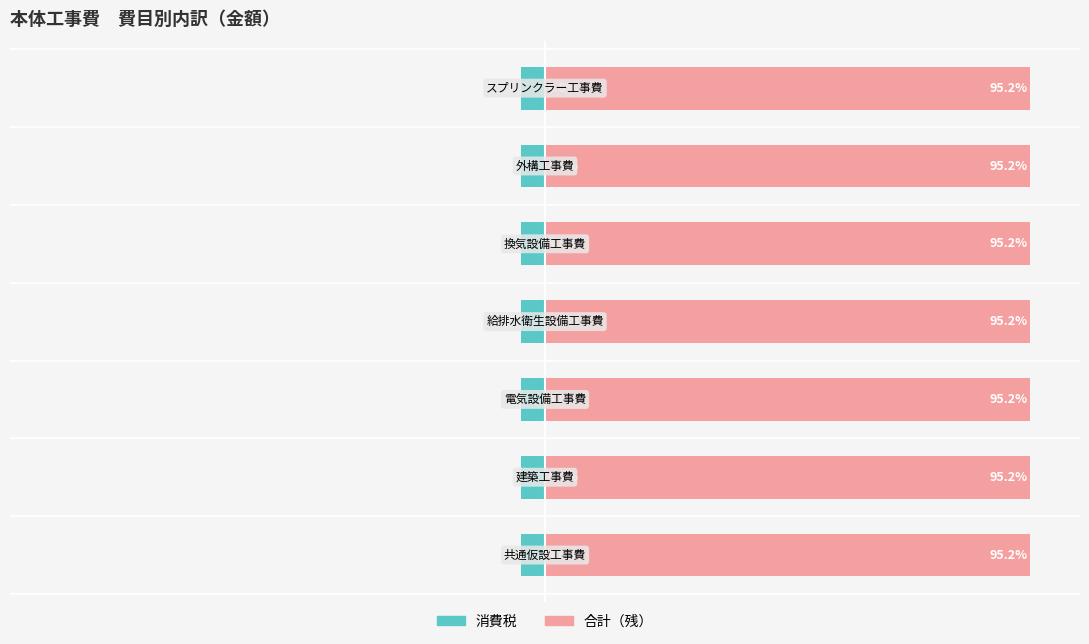

Reading left to right, what are all the values shown in this chart?

消費税: -4.8	-4.8	-4.8	-4.8	-4.8	-4.8	-4.8
合計（残）: 95.2	95.2	95.2	95.2	95.2	95.2	95.2